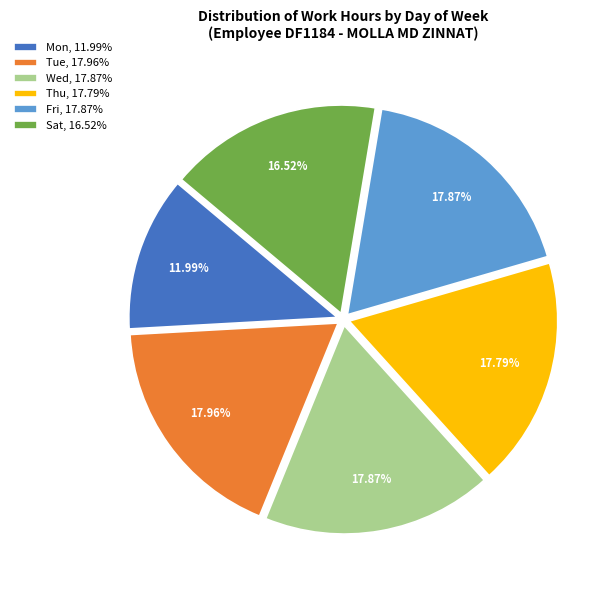

To the nearest percent, what percentage of the pie is Thu?

18%